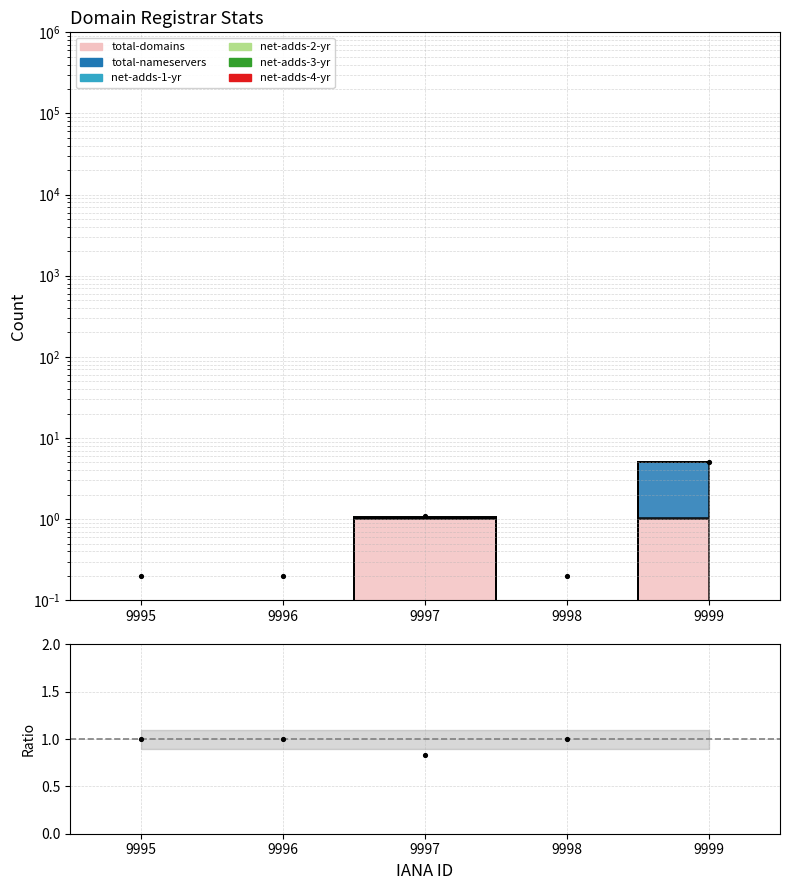

What is the ratio of the value at 9995 to the value at 9998?

1.0